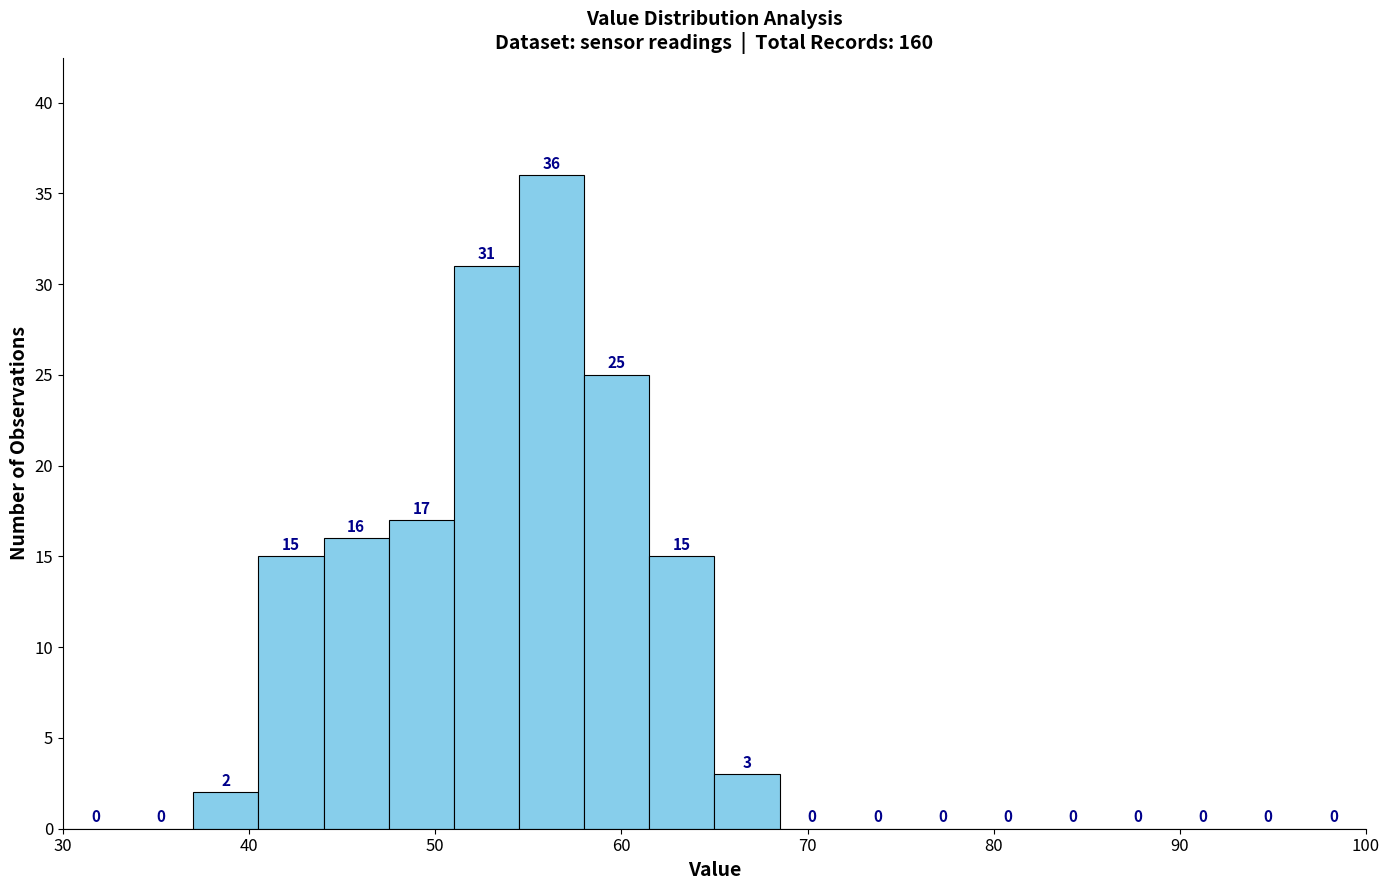

Read against the x-axis, roughly where is the centre of the tallest bar?

56